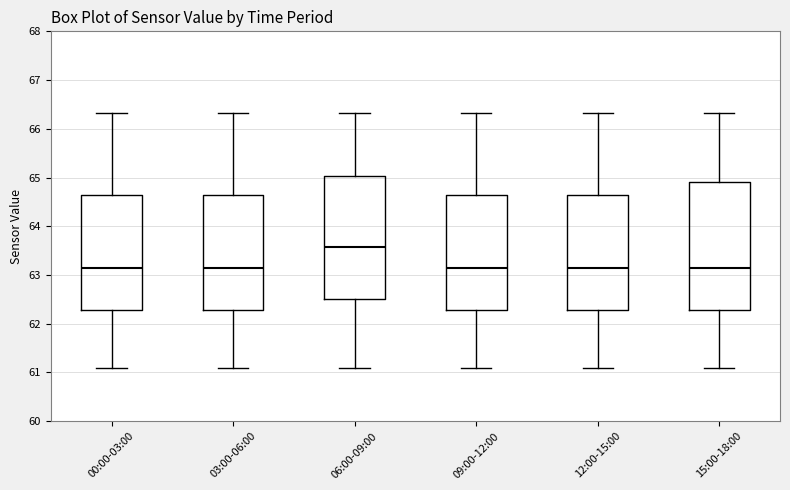

Reading left to right, read every box against the y-axis: the position of its median line, the range the box covers, and the ends of its whiskers. The values are not printed on the chart, so give them approximately, as read against the axis.

00:00-03:00: median 63.1, box 62.3 to 64.6, whiskers 61.1 to 66.3
03:00-06:00: median 63.1, box 62.3 to 64.6, whiskers 61.1 to 66.3
06:00-09:00: median 63.6, box 62.5 to 65.0, whiskers 61.1 to 66.3
09:00-12:00: median 63.1, box 62.3 to 64.6, whiskers 61.1 to 66.3
12:00-15:00: median 63.1, box 62.3 to 64.6, whiskers 61.1 to 66.3
15:00-18:00: median 63.1, box 62.3 to 64.9, whiskers 61.1 to 66.3